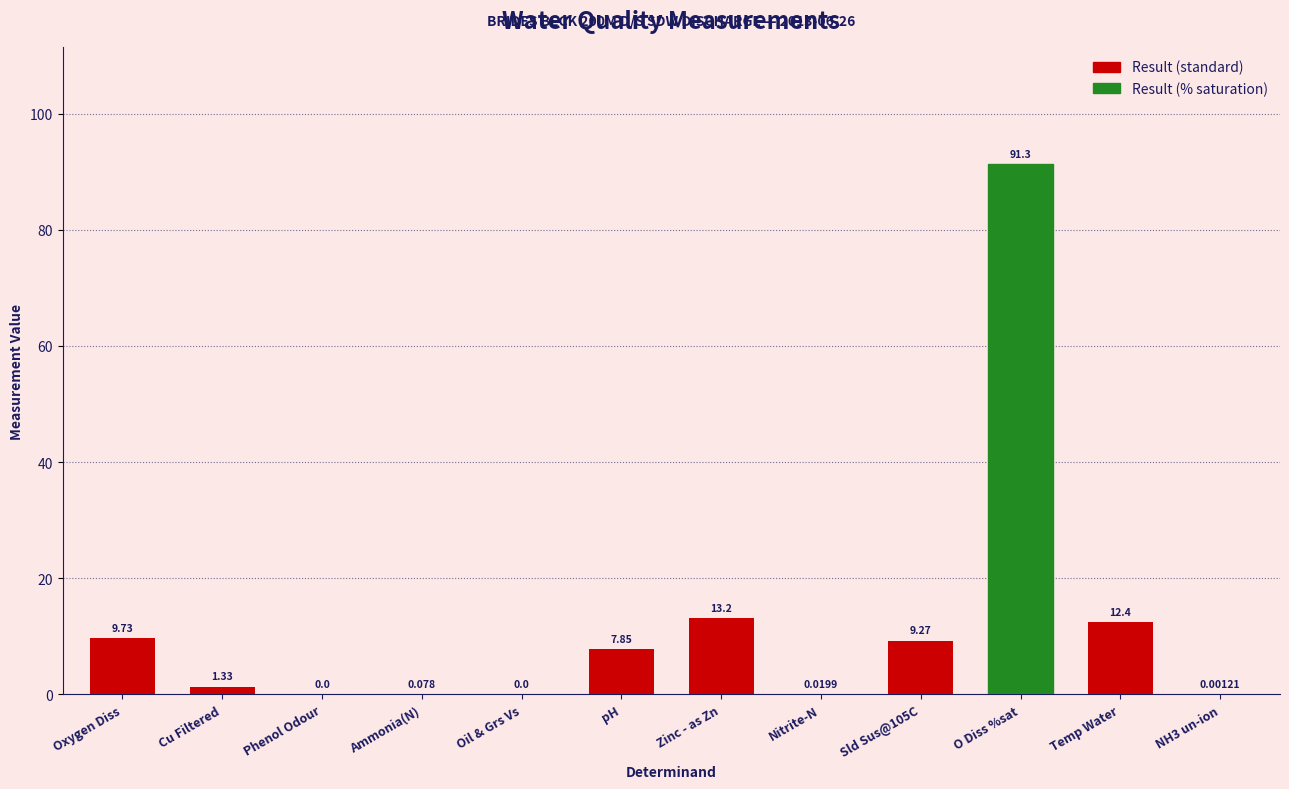

At which label does the data first exceed 7?

Oxygen Diss